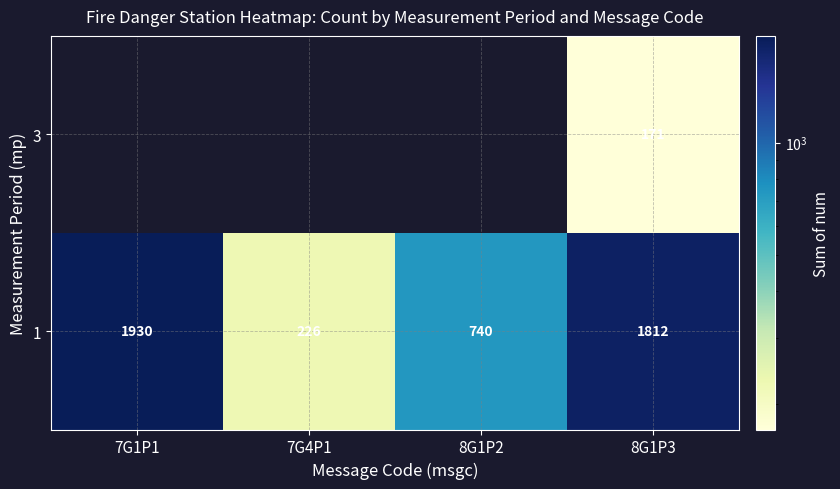

At which label does 1 first exceed 1812?

7G1P1